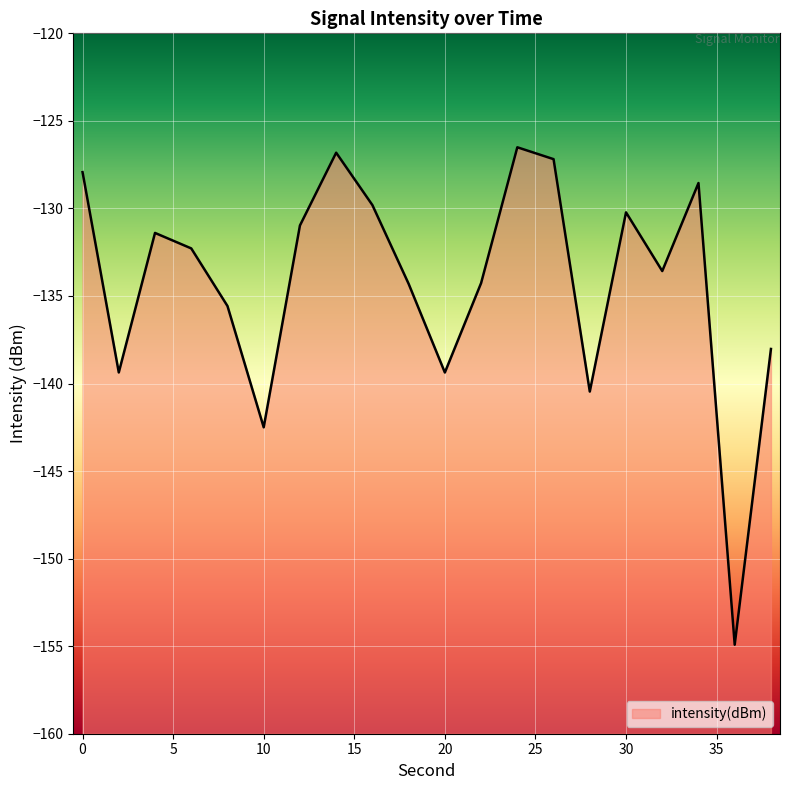

True or false: the data shows -198.6 at 18.

False